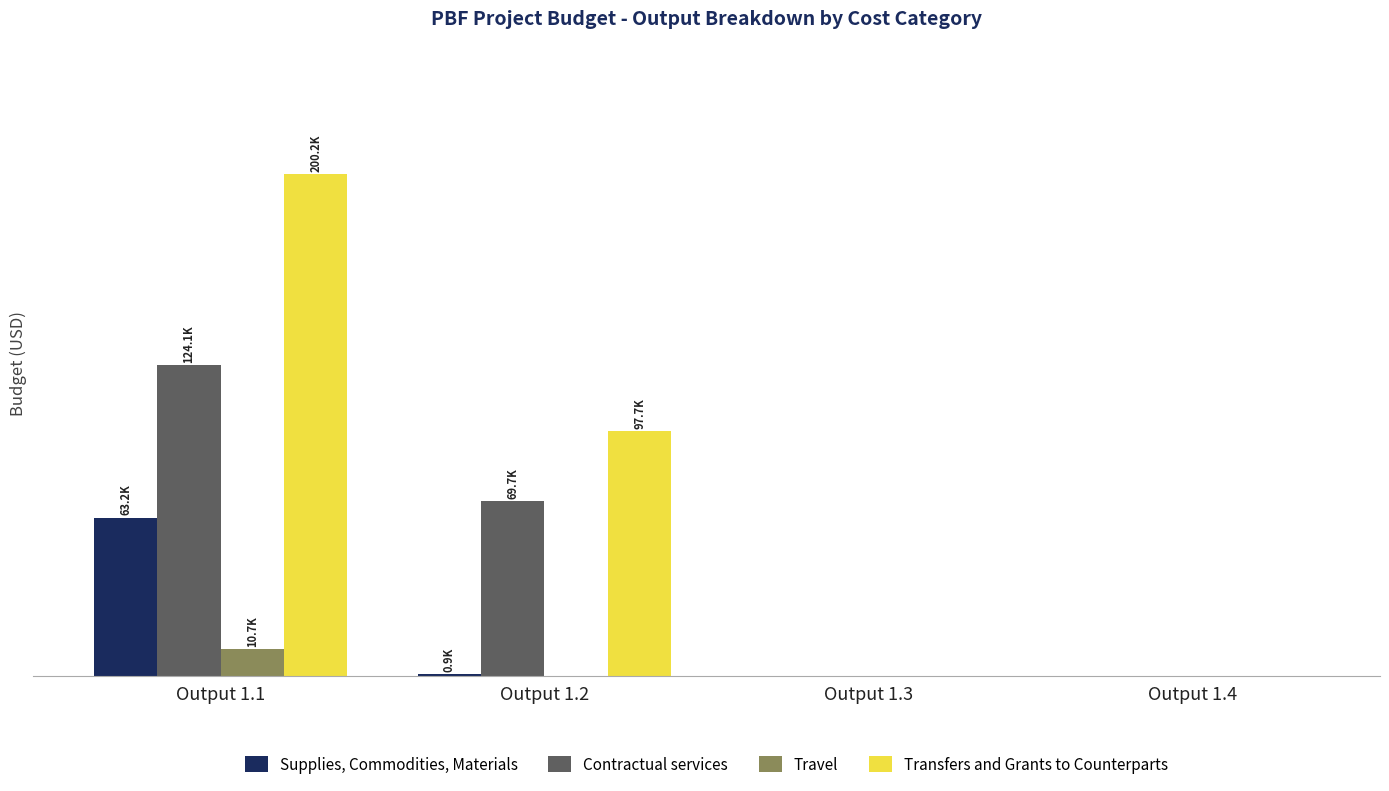

Reading left to right, extract all data points from this chart.

Supplies, Commodities, Materials: 63180.9	851.5	0.0	0.0
Contractual services: 124099.9	69676.0	0.0	0.0
Travel: 10721.0	0.0	0.0	0.0
Transfers and Grants to Counterparts: 200160.0	97700.1	0.0	0.0